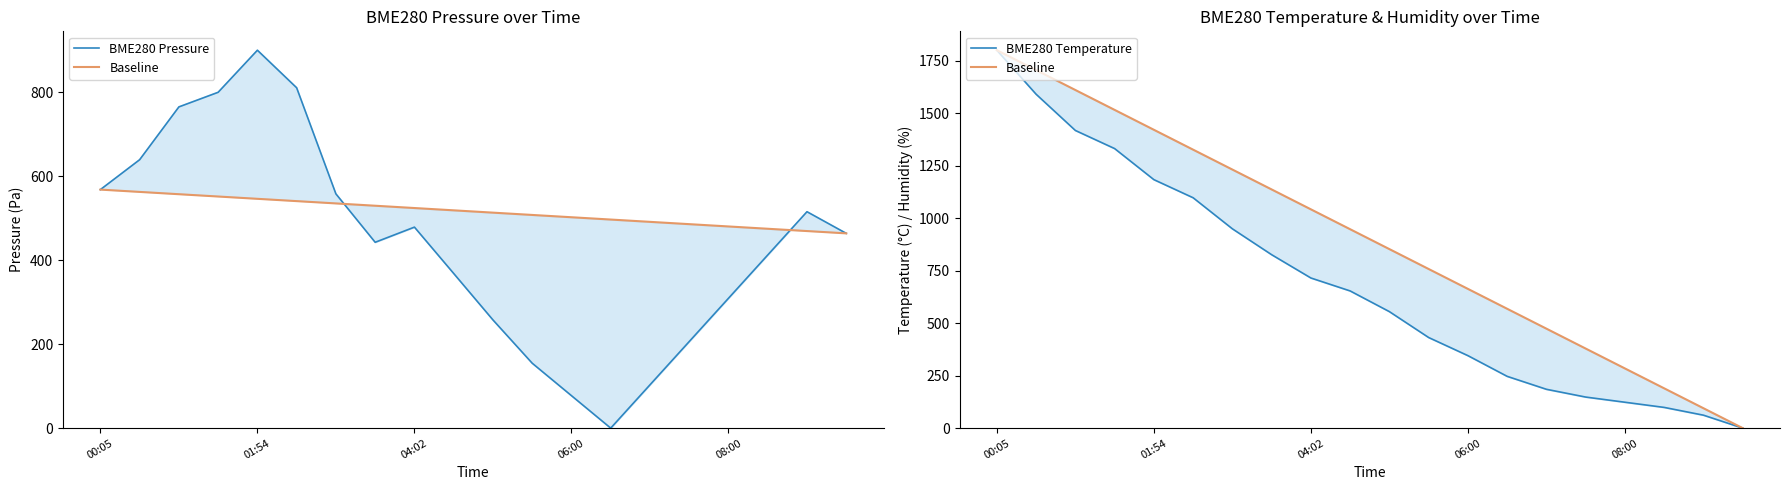

How many values in the Baseline series exceed 947?

10